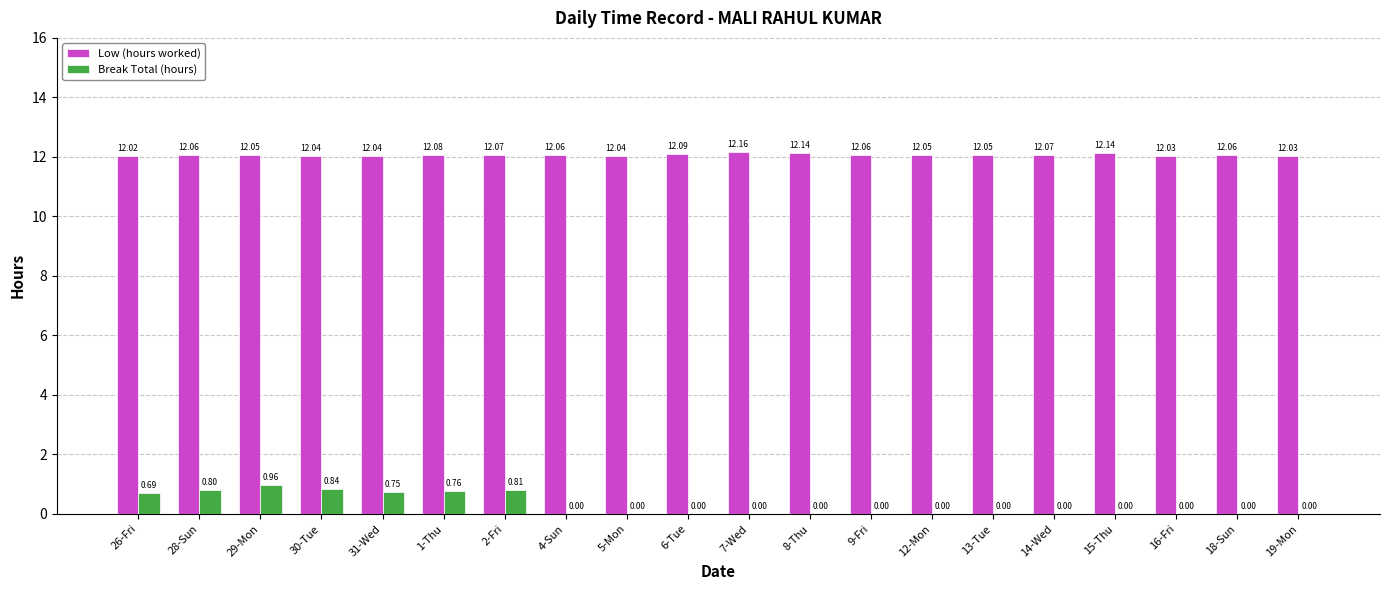

What is the maximum value for Low (hours worked)?

12.2